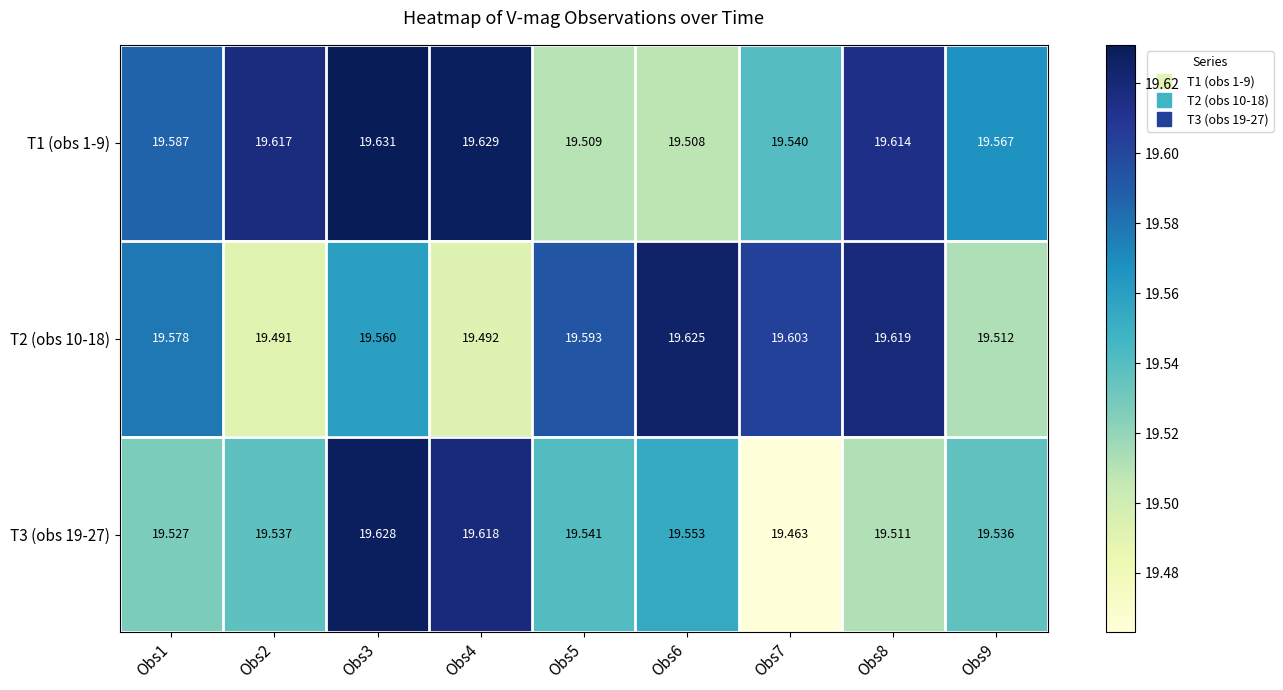

How many data points does each series have?

9